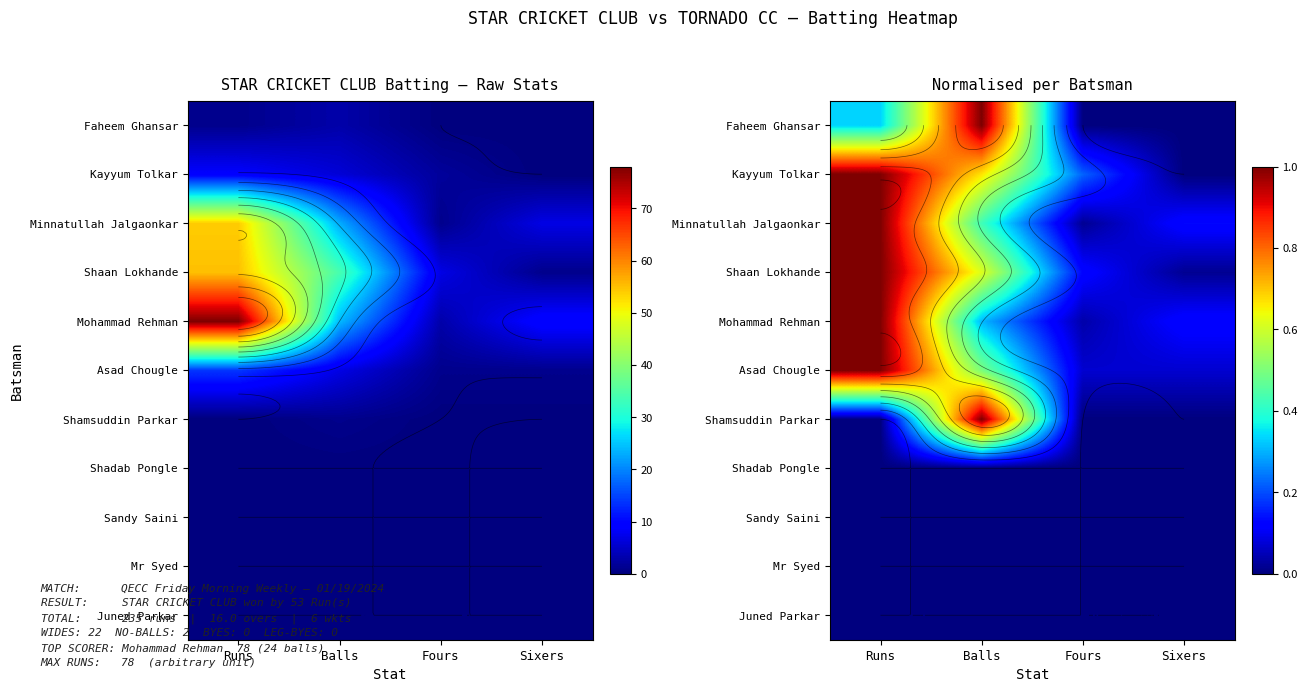

Is the value of Sandy Saini at Runs greater than the value of Kayyum Tolkar at Balls?

No